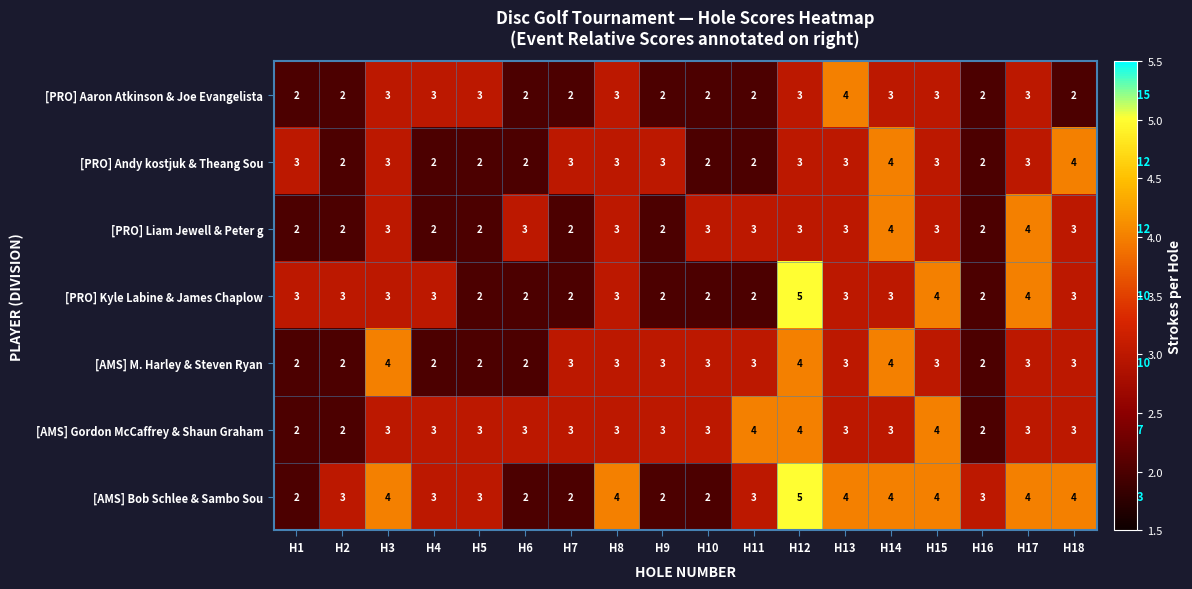

At which label does [PRO] Aaron Atkinson & Joe Evangelista first exceed 3?

H13